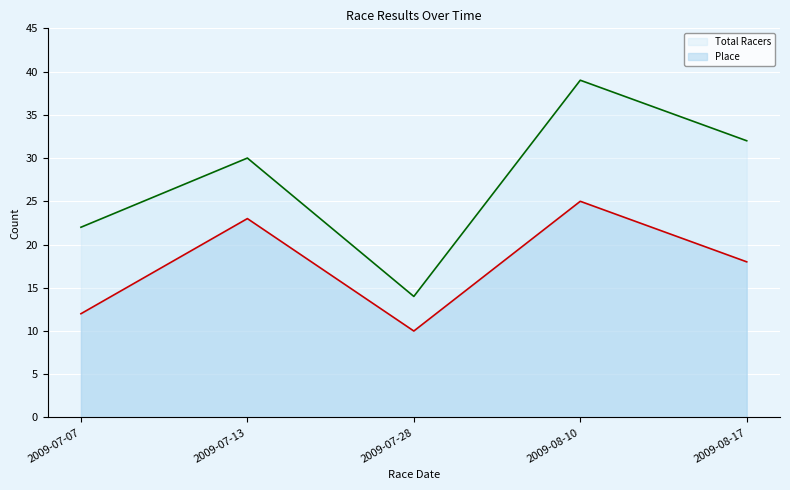

What is the average value of the Total Racers series?

27